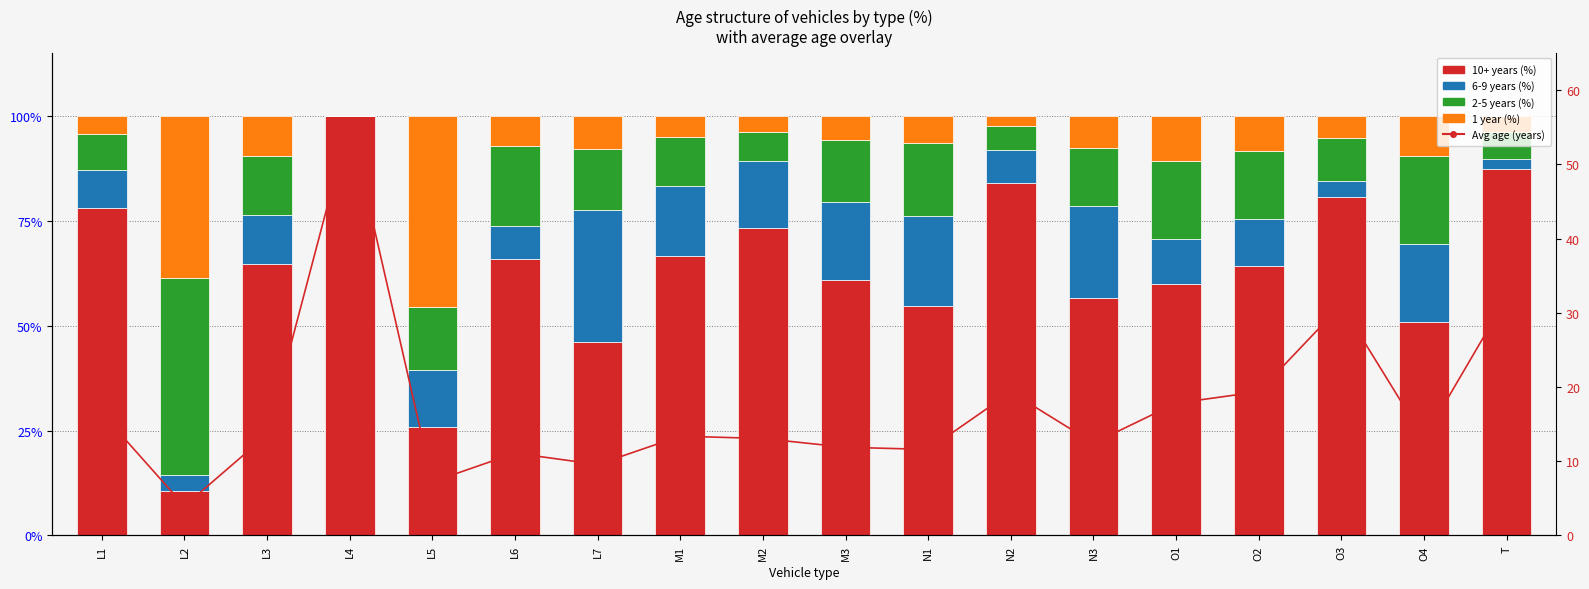

What is the sum of the 6-9 years (%) values at L1 and M2?

24.9